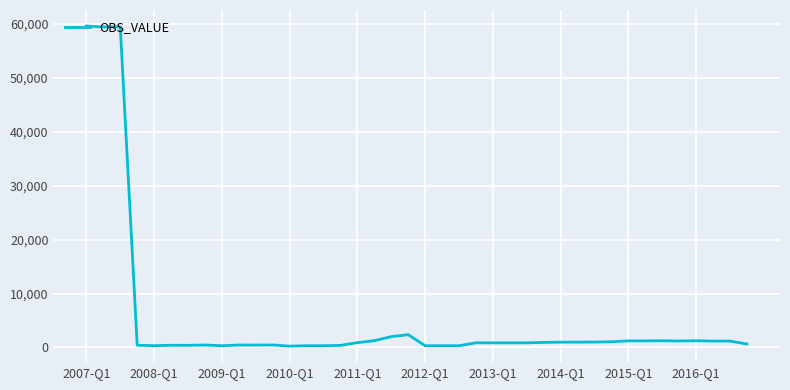

What is the difference between the maximum and minimum values?

59391.8